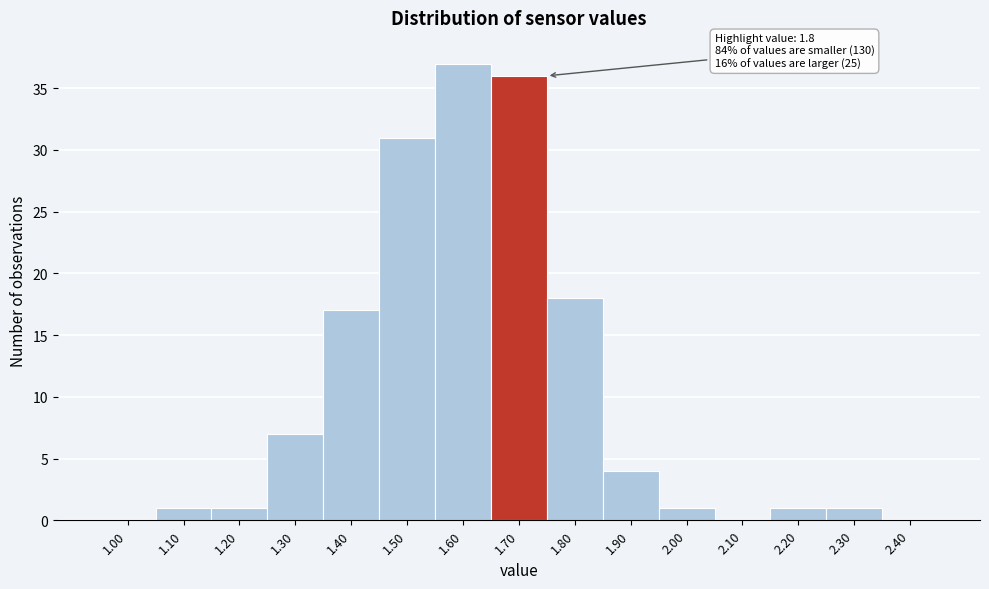

Reading left to right, what are all the values shown in this chart?

1.00=0	1.10=1	1.20=1	1.30=7	1.40=17	1.50=31	1.60=37	1.70=36	1.80=18	1.90=4	2.00=1	2.10=0	2.20=1	2.30=1	2.40=0